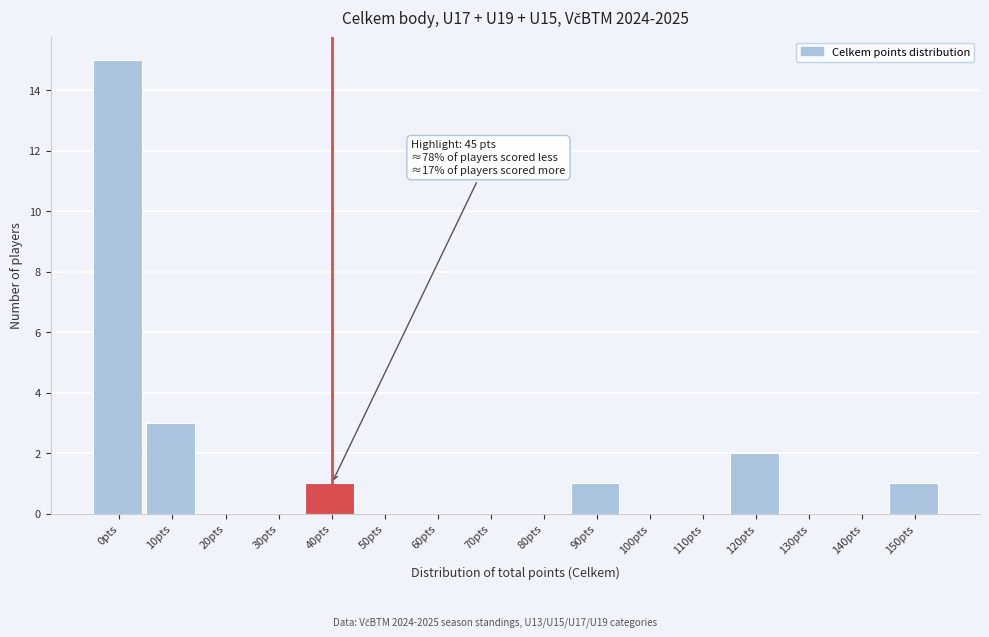

Reading left to right, list all the values displayed in this chart.

0pts=15	10pts=3	20pts=0	30pts=0	40pts=1	50pts=0	60pts=0	70pts=0	80pts=0	90pts=1	100pts=0	110pts=0	120pts=2	130pts=0	140pts=0	150pts=1